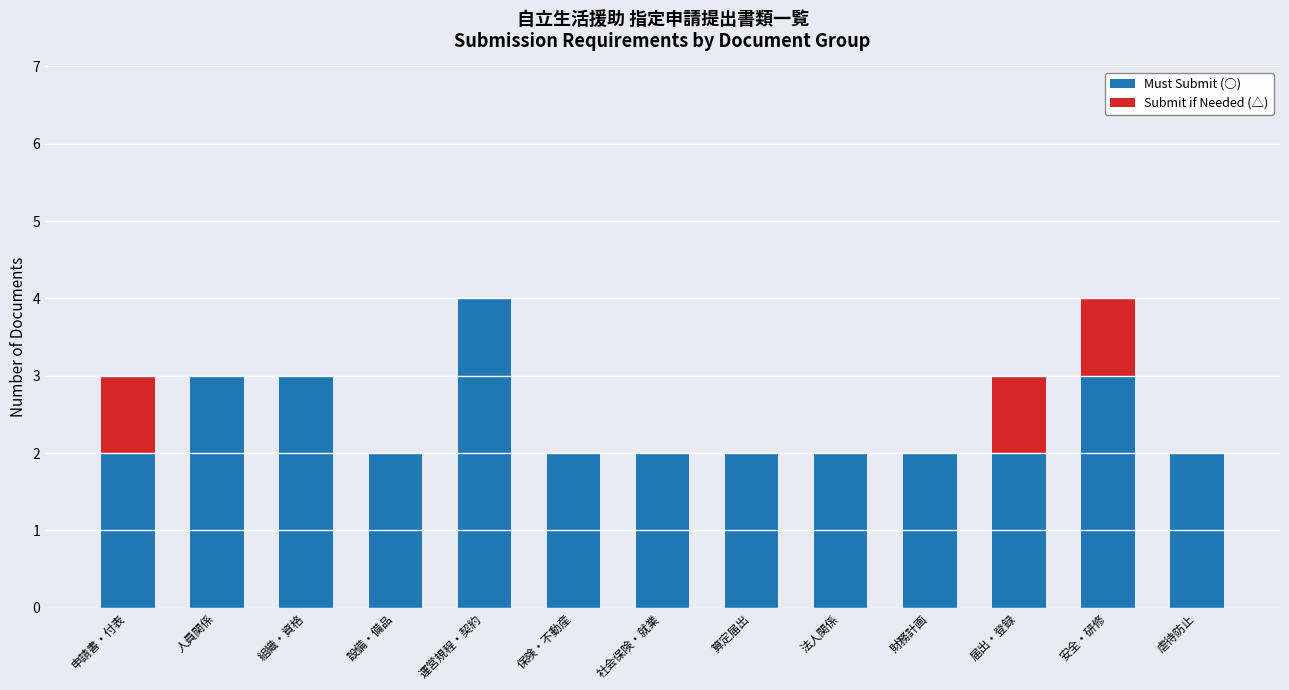

What is the sum of the Must Submit (○) values at 申請書・付表 and 運営規程・契約?

6